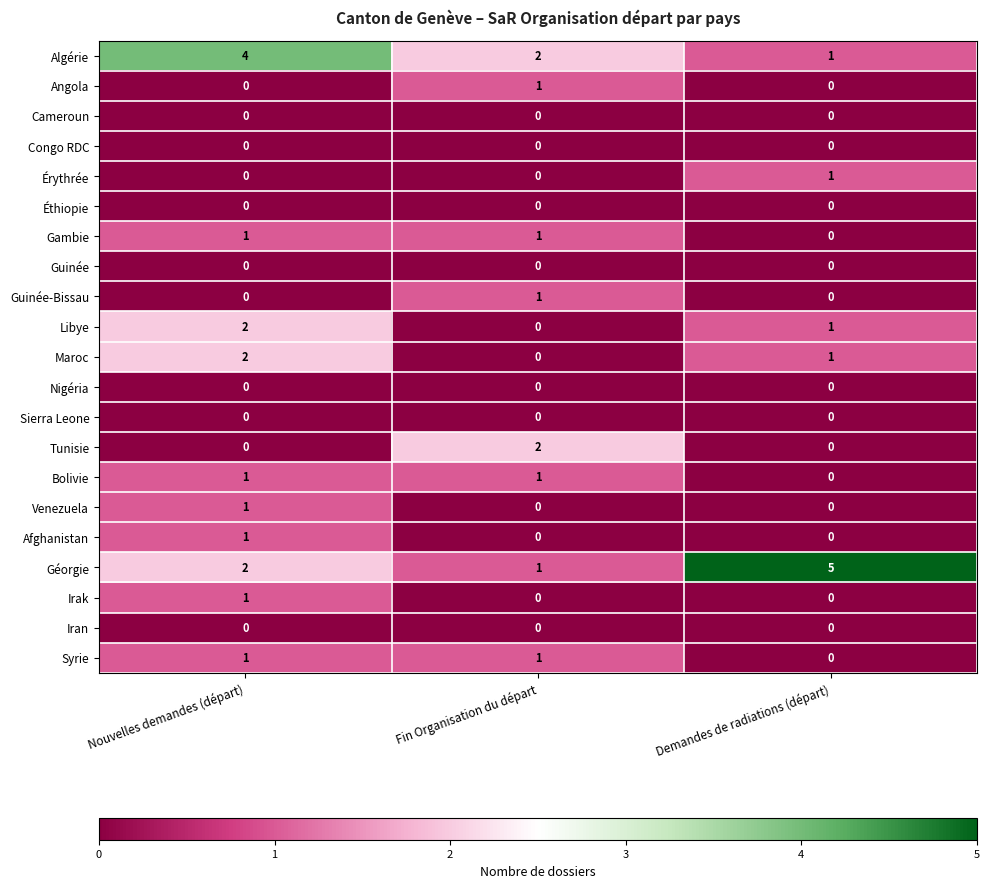

What is the total value across all series at Fin Organisation du départ?

10